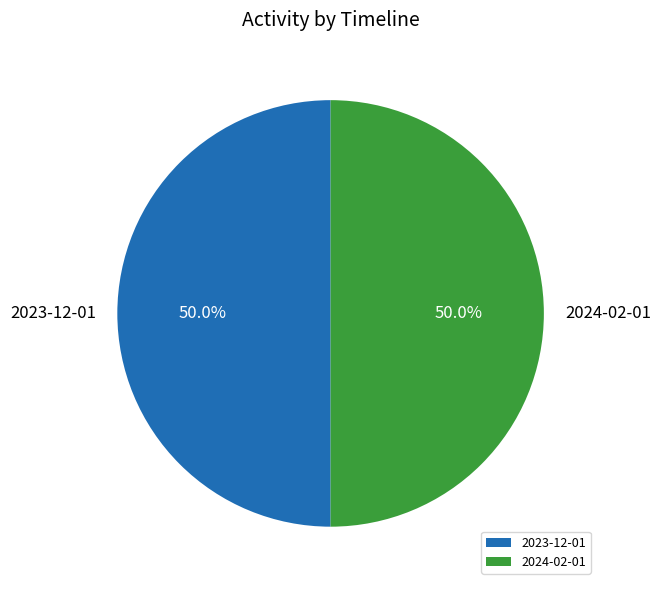

How many slices are in this pie chart?

2